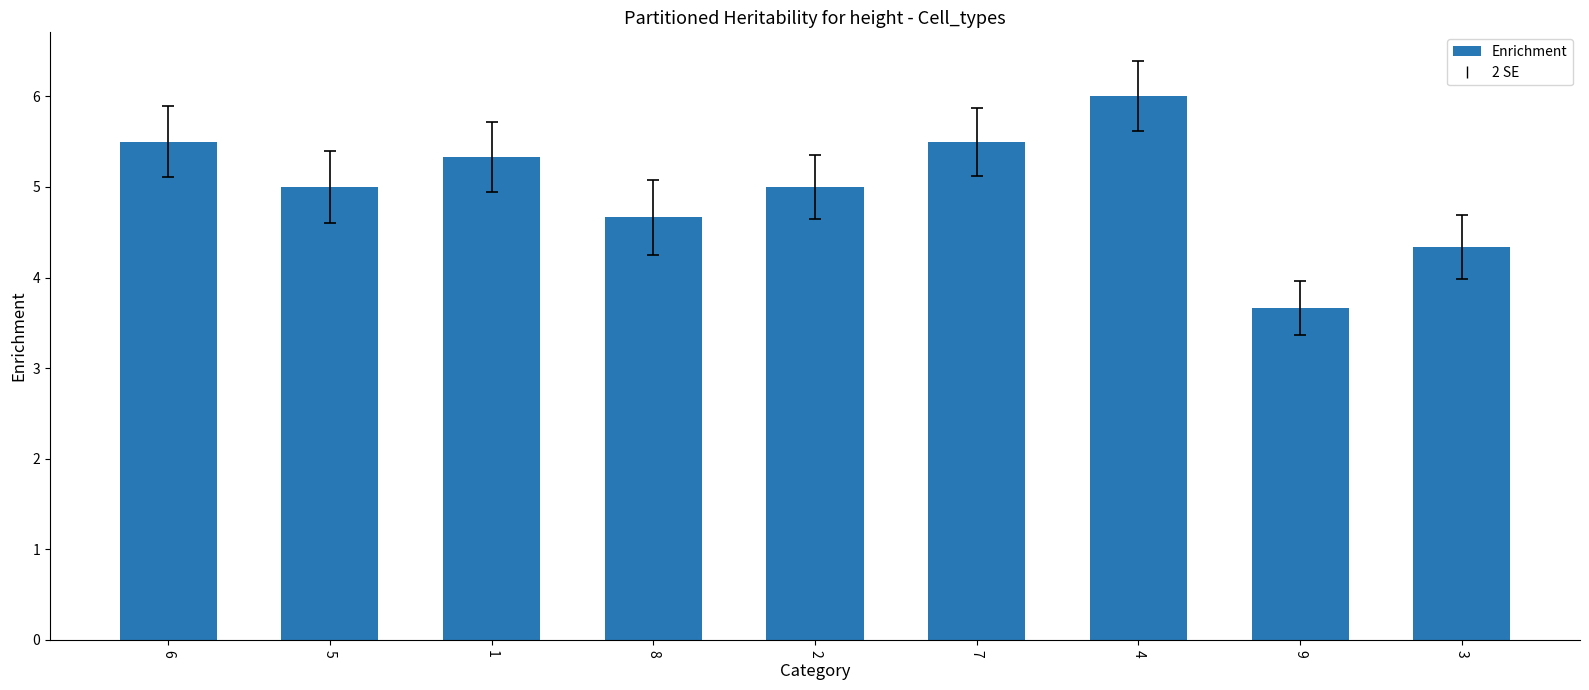

What is the sum of the values at 9 and 8?

8.3